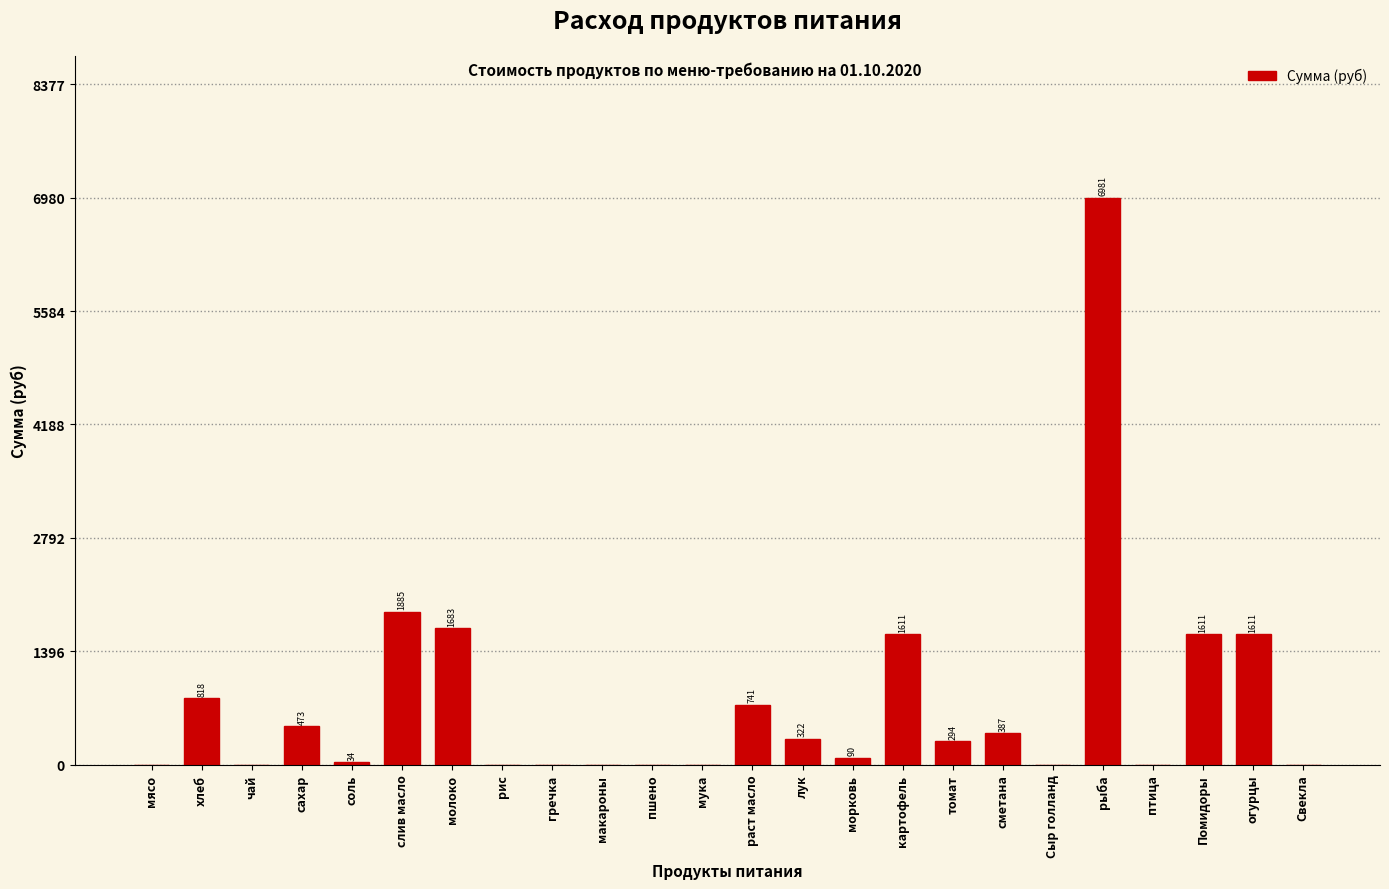

Where is the data nearest to the value 3490?

слив масло